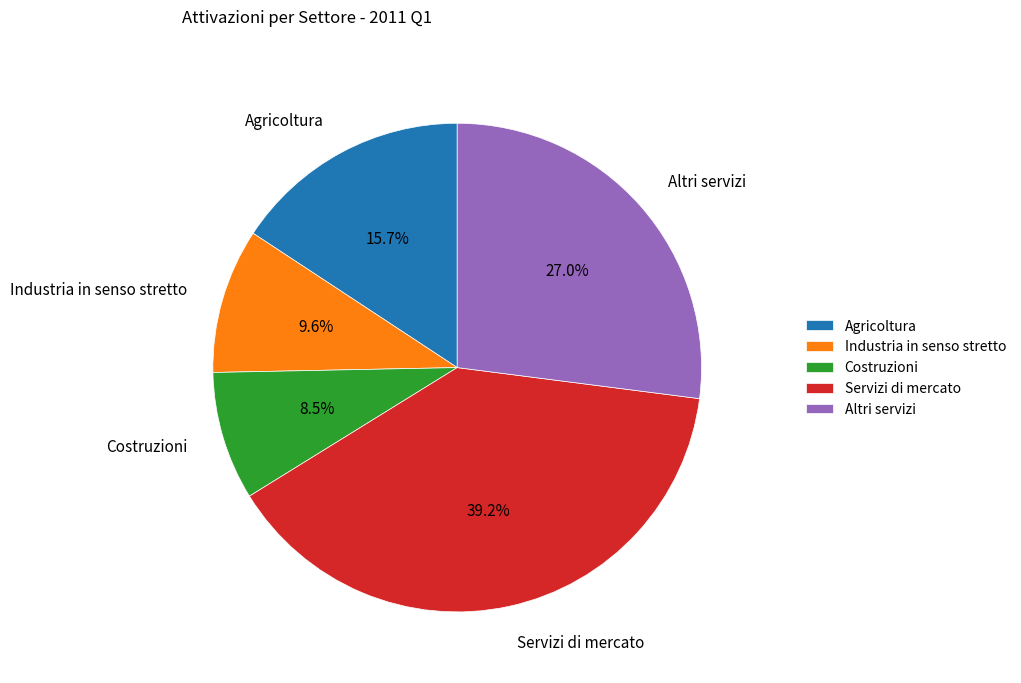

What portion of the pie excludes Industria in senso stretto?

90.4%